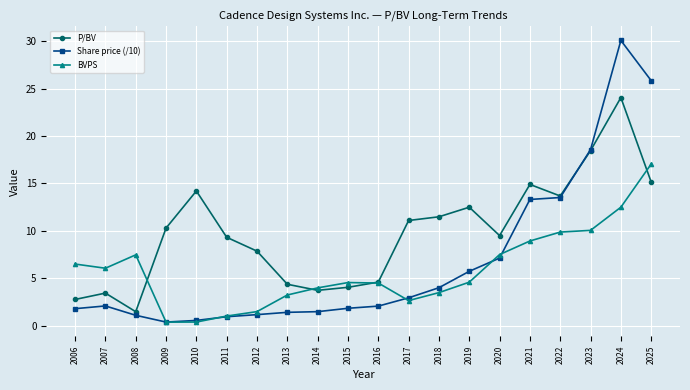

Is the value of P/BV at 2014 greater than the value of BVPS at 2016?

No